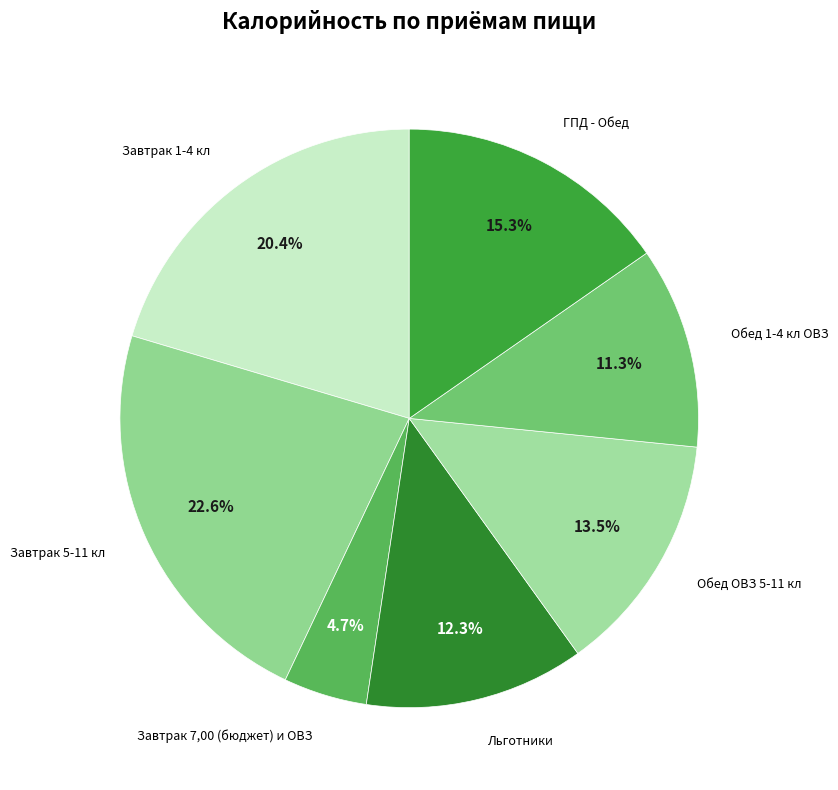

Rank the categories by value from highest to lowest.

Завтрак 5-11 кл, Завтрак 1-4 кл, ГПД - Обед, Обед ОВЗ 5-11 кл, Льготники, Обед 1-4 кл ОВЗ, Завтрак 7,00 (бюджет) и ОВЗ